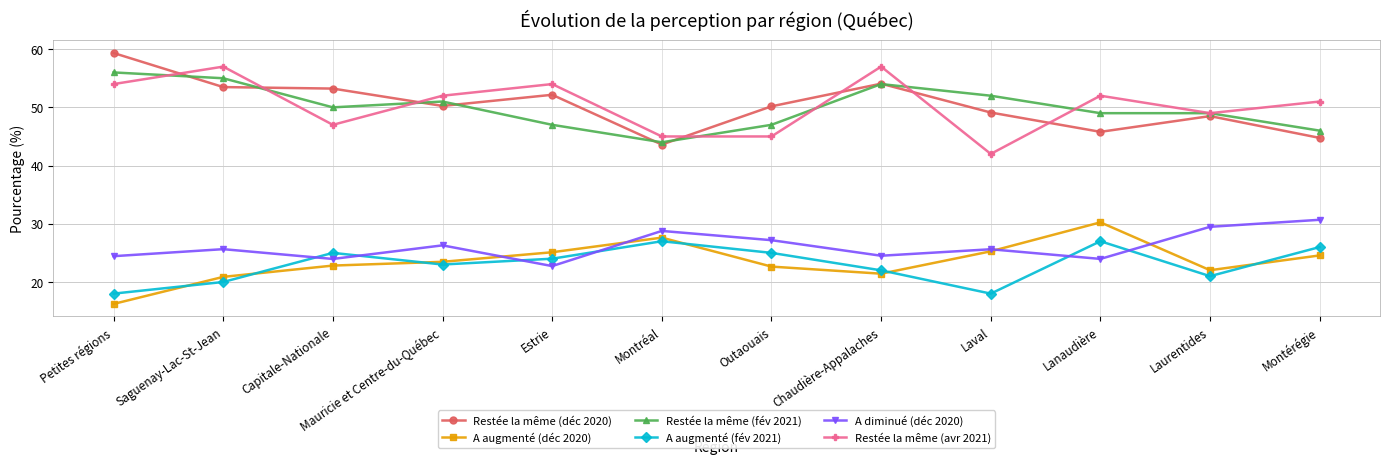

What is the spread (max minus min) of values at Petites régions?

43.1